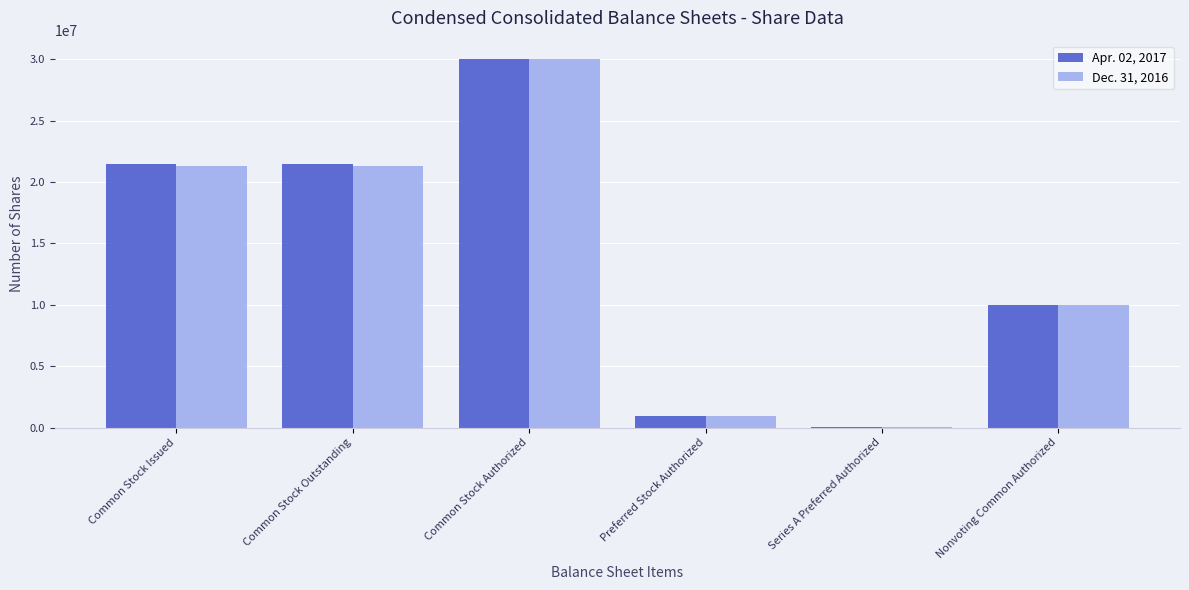

Count the number of categories in the chart.

6